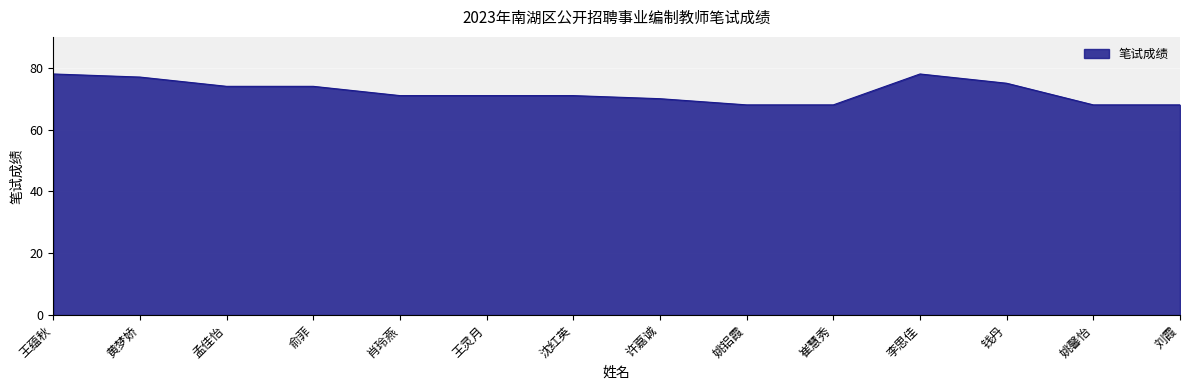

Is it true that the value at 许嘉诚 is 15?

False